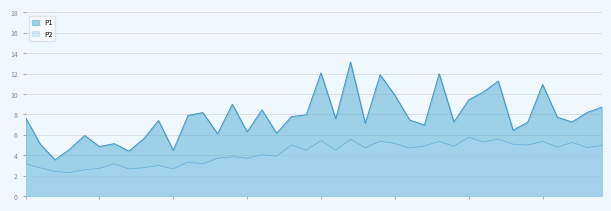

What is the label of the 18th point from the right?

00:45